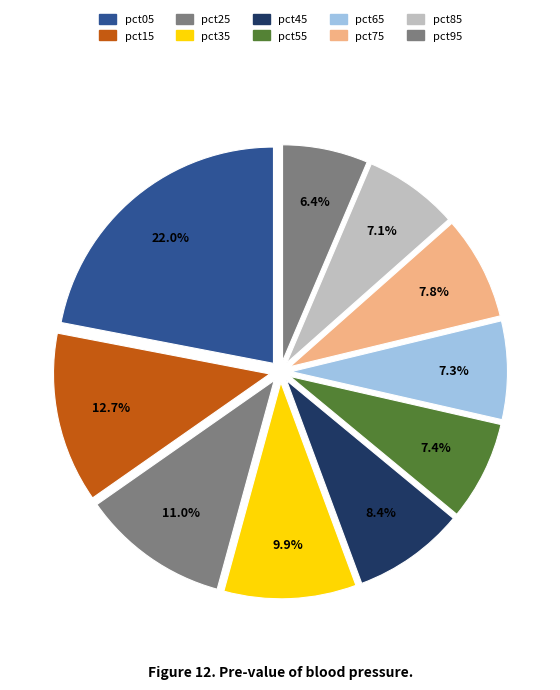

What percentage is the pct25 slice, to the nearest percent?

11%